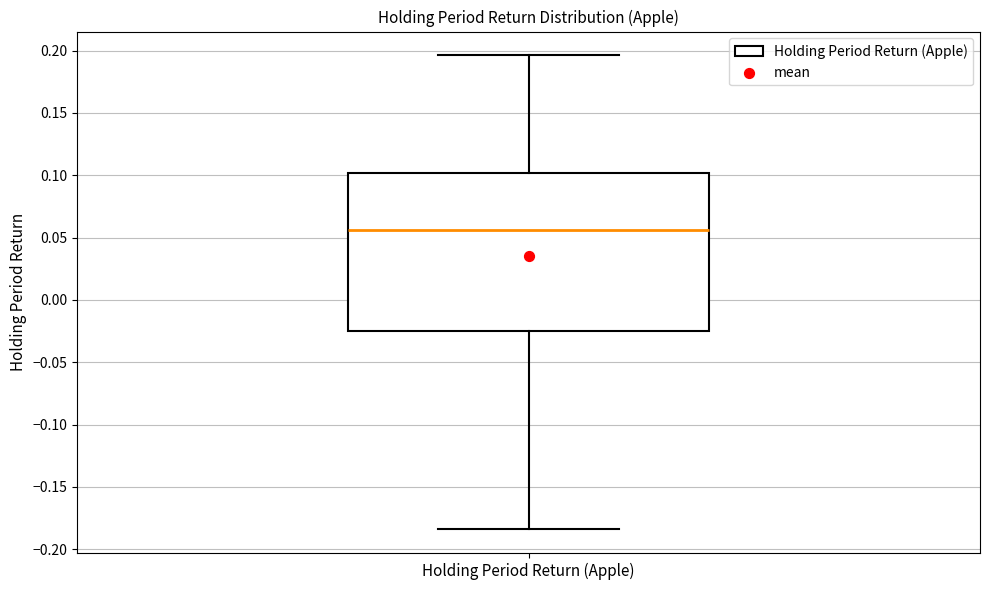

Transcribe this box plot: give where the median line is, the range the box spans, and where the two whiskers end, as read against the y-axis. The values are not printed on the chart, so give them approximately, as read against the axis.

median 0.055, box -0.025 to 0.100, whiskers -0.185 to 0.195